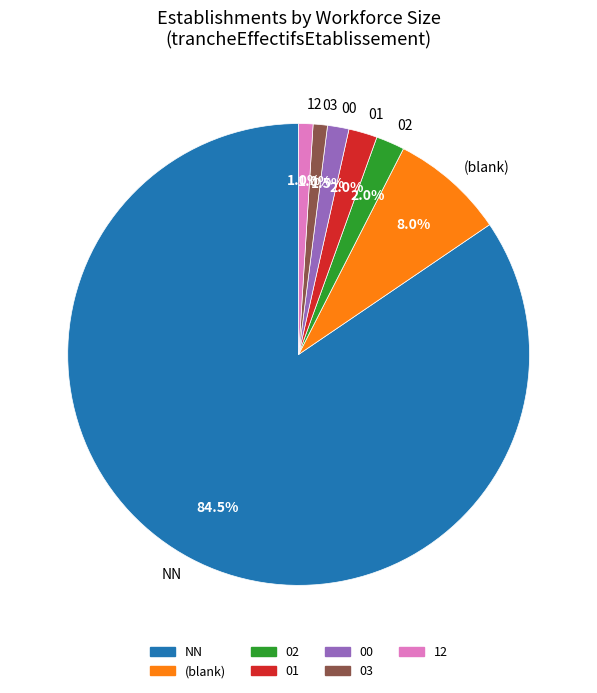

What portion of the pie excludes 02?

98.0%